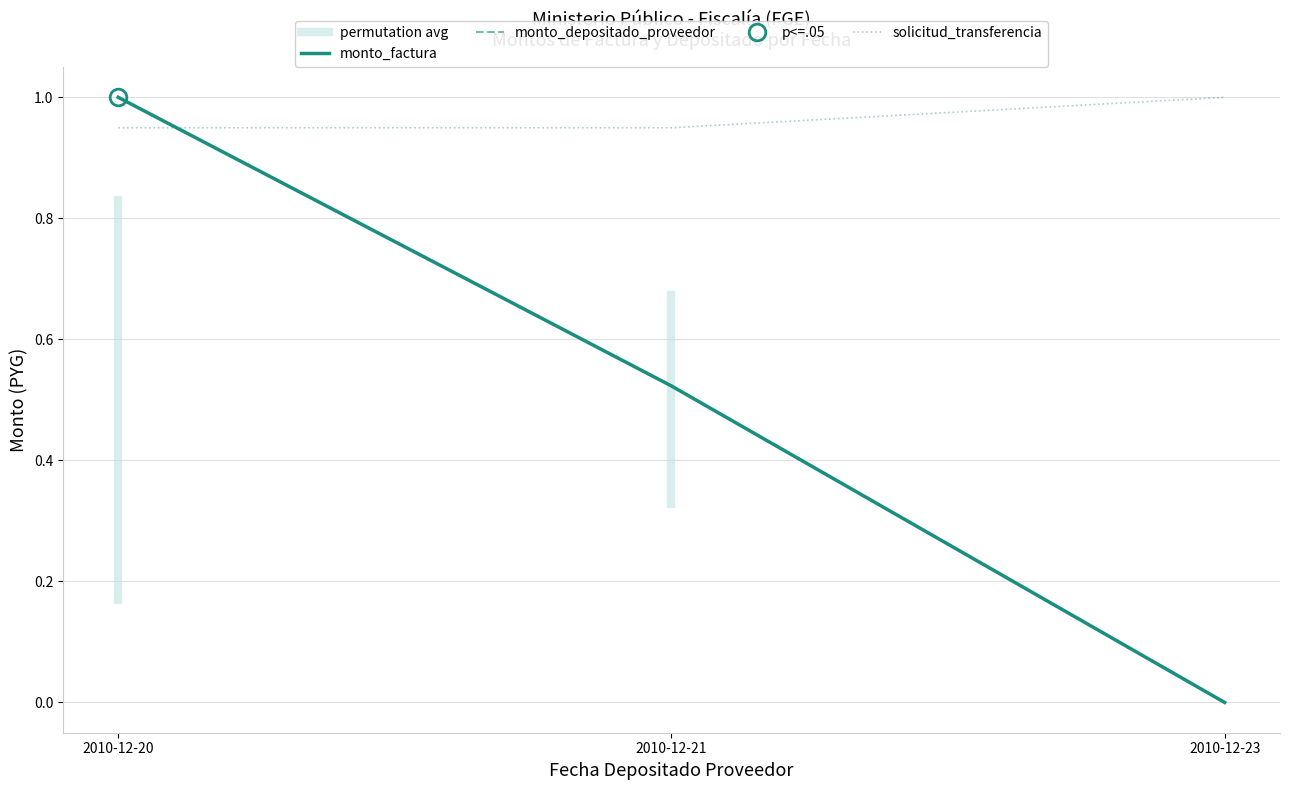

Which has a higher value, 2010-12-21 or 2010-12-20?

2010-12-20